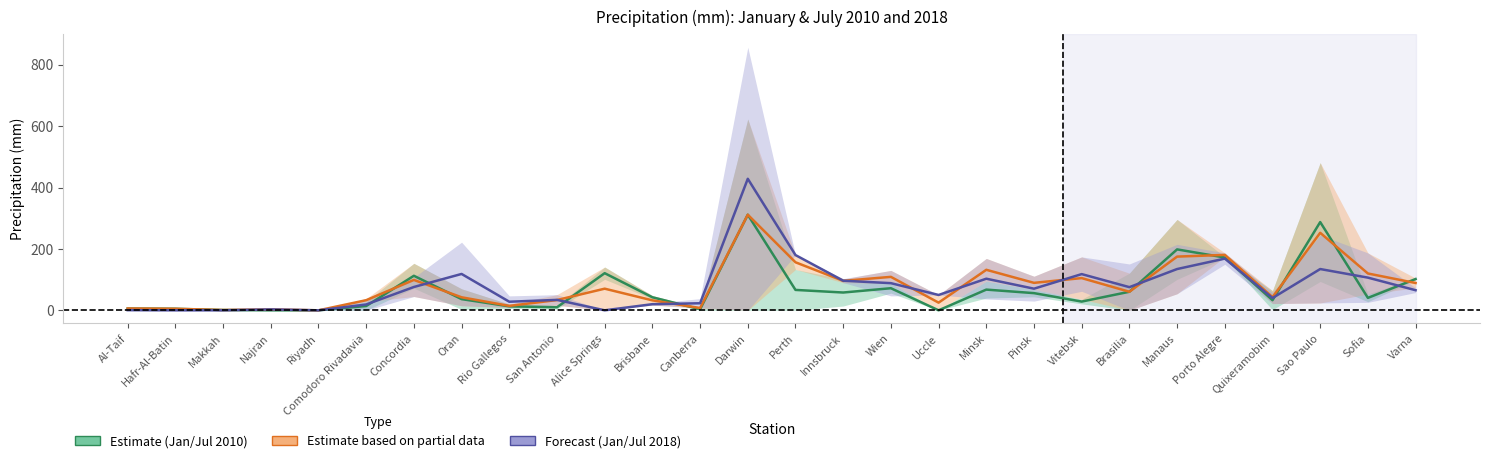

At which category is the sum across all series the highest?

Darwin